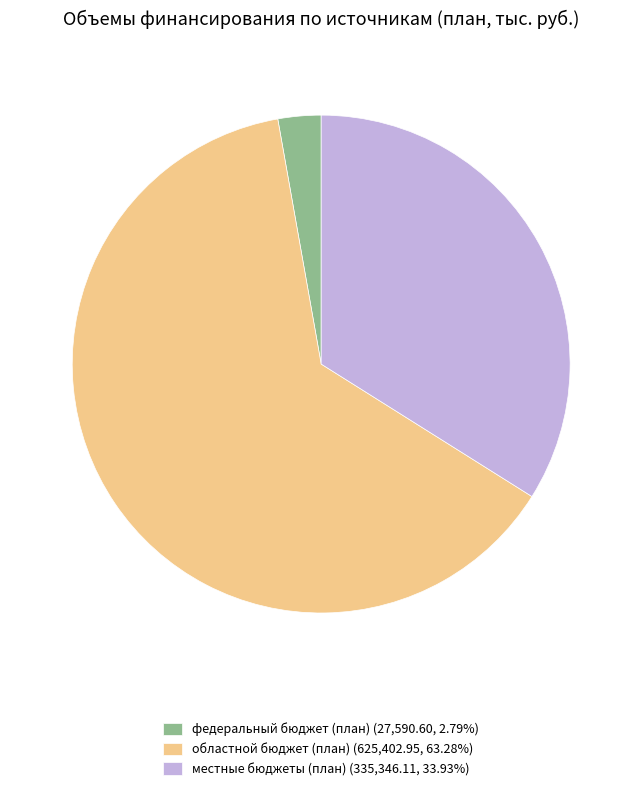

How many slices are in this pie chart?

3